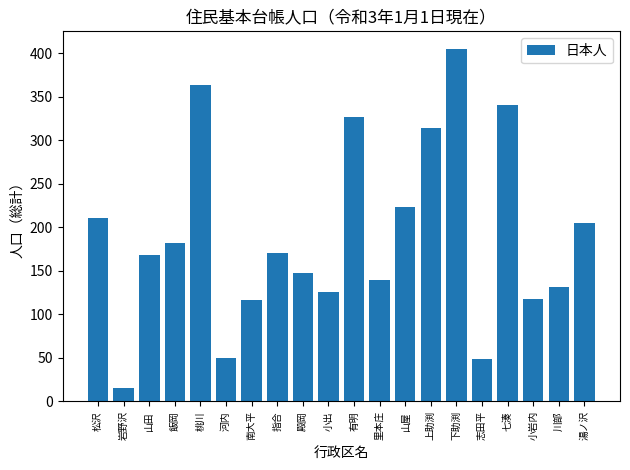

How many categories are shown in the chart?

20